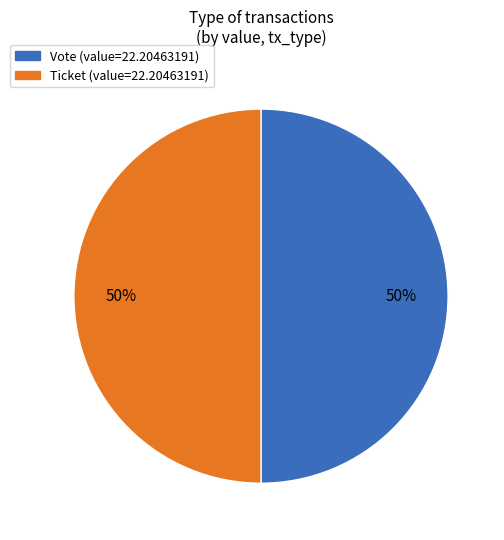

How many slices are in this pie chart?

2